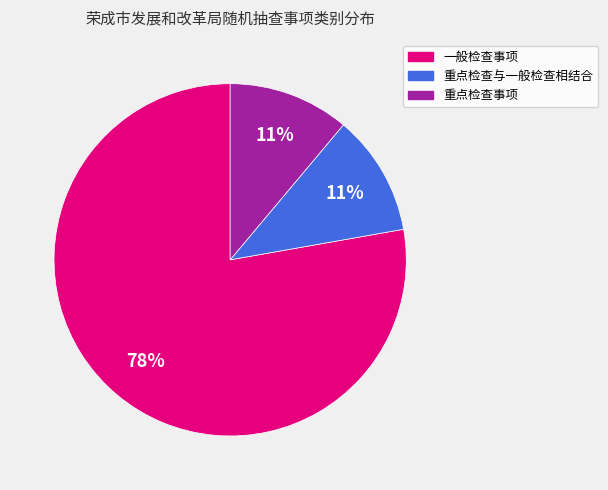

Is the sum of 一般检查事项 and 重点检查与一般检查相结合 greater than half?

Yes